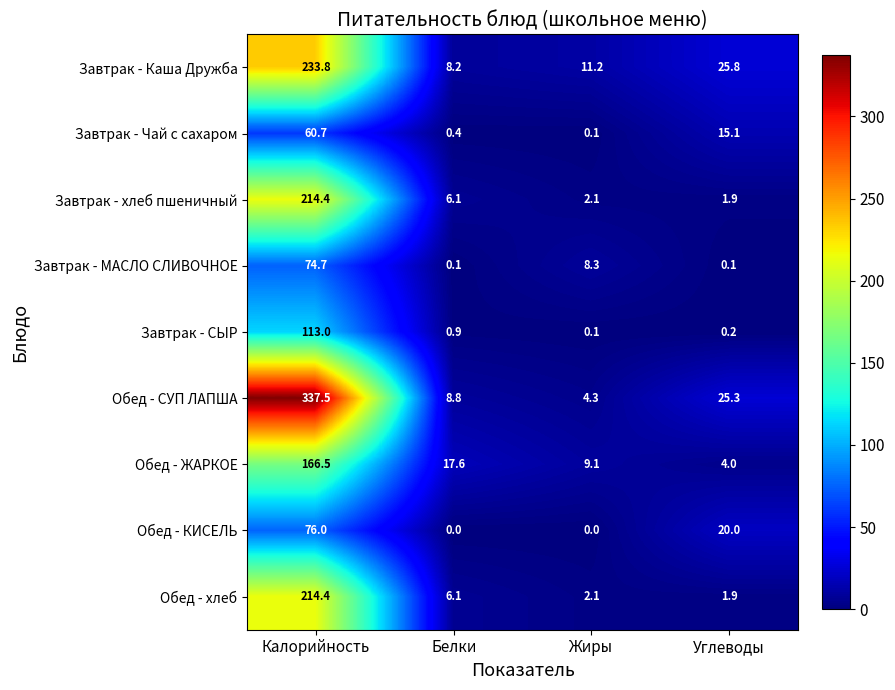

Which series has the largest total across all categories?

Обед - СУП ЛАПША